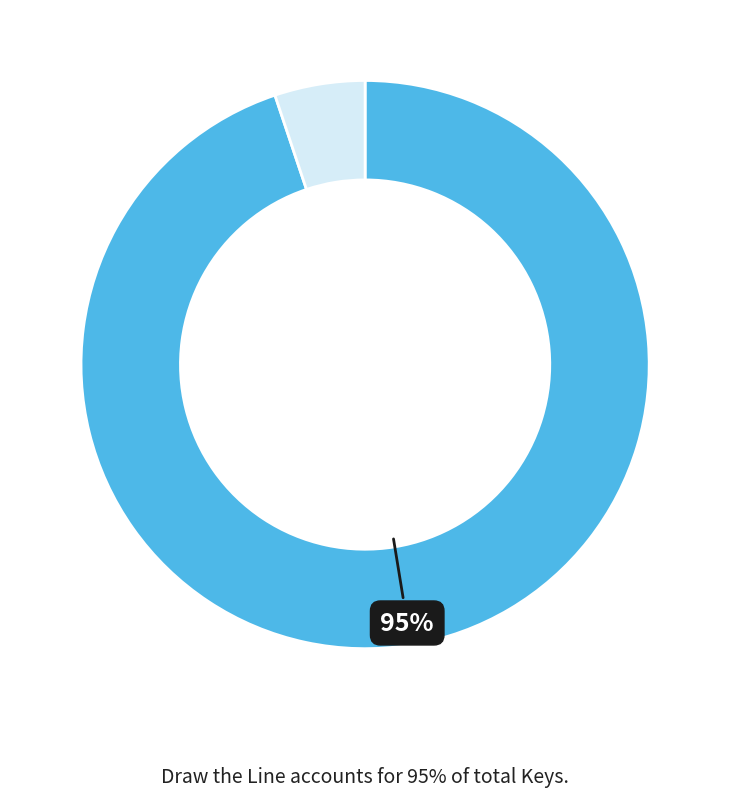

To the nearest percent, what is the difference between the largest and smallest slice percentages?

90%